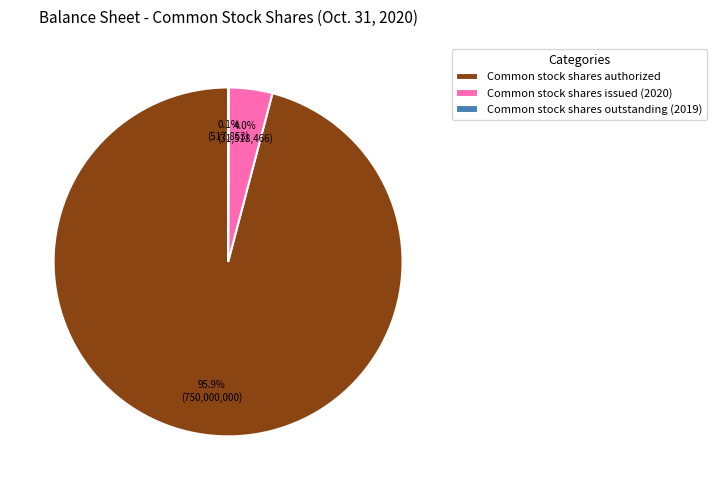

To the nearest percent, what portion does Common stock shares issued (2020) represent?

4%